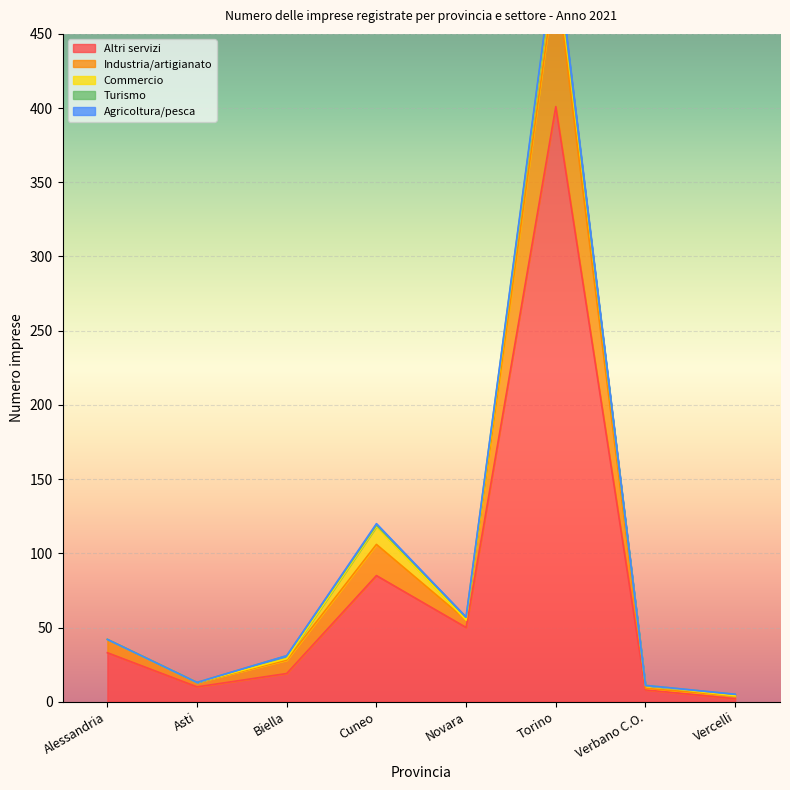

What is the difference between the second highest and minimum values in the Industria/artigianato series?

20